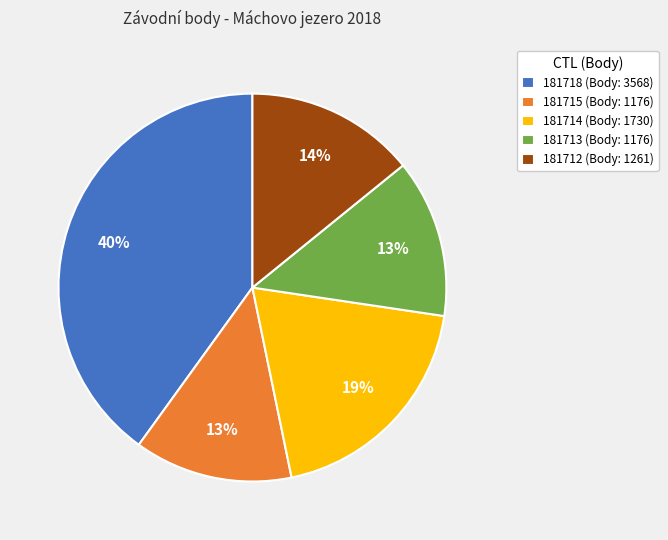

The 181715 slice represents 5% of the pie. True or false?

False